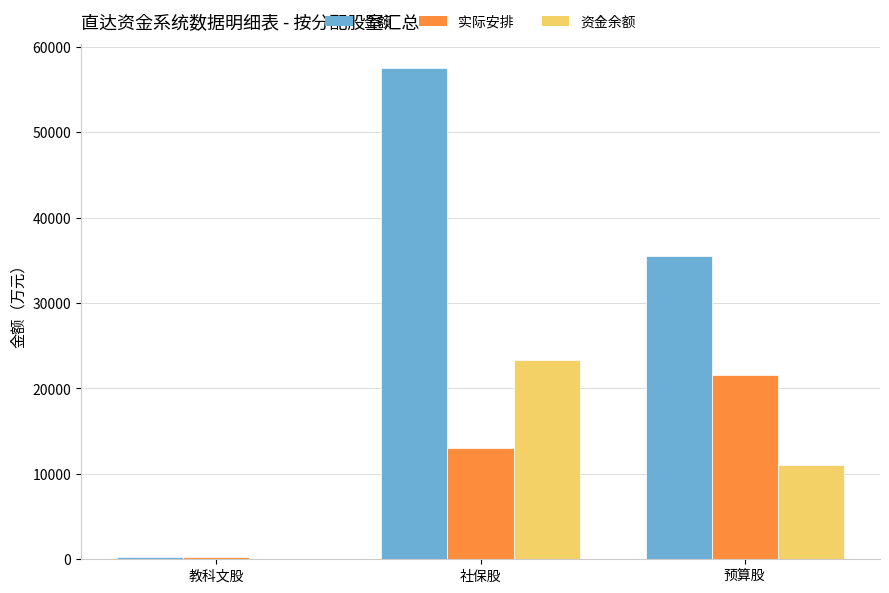

Which series has the largest total across all categories?

金额